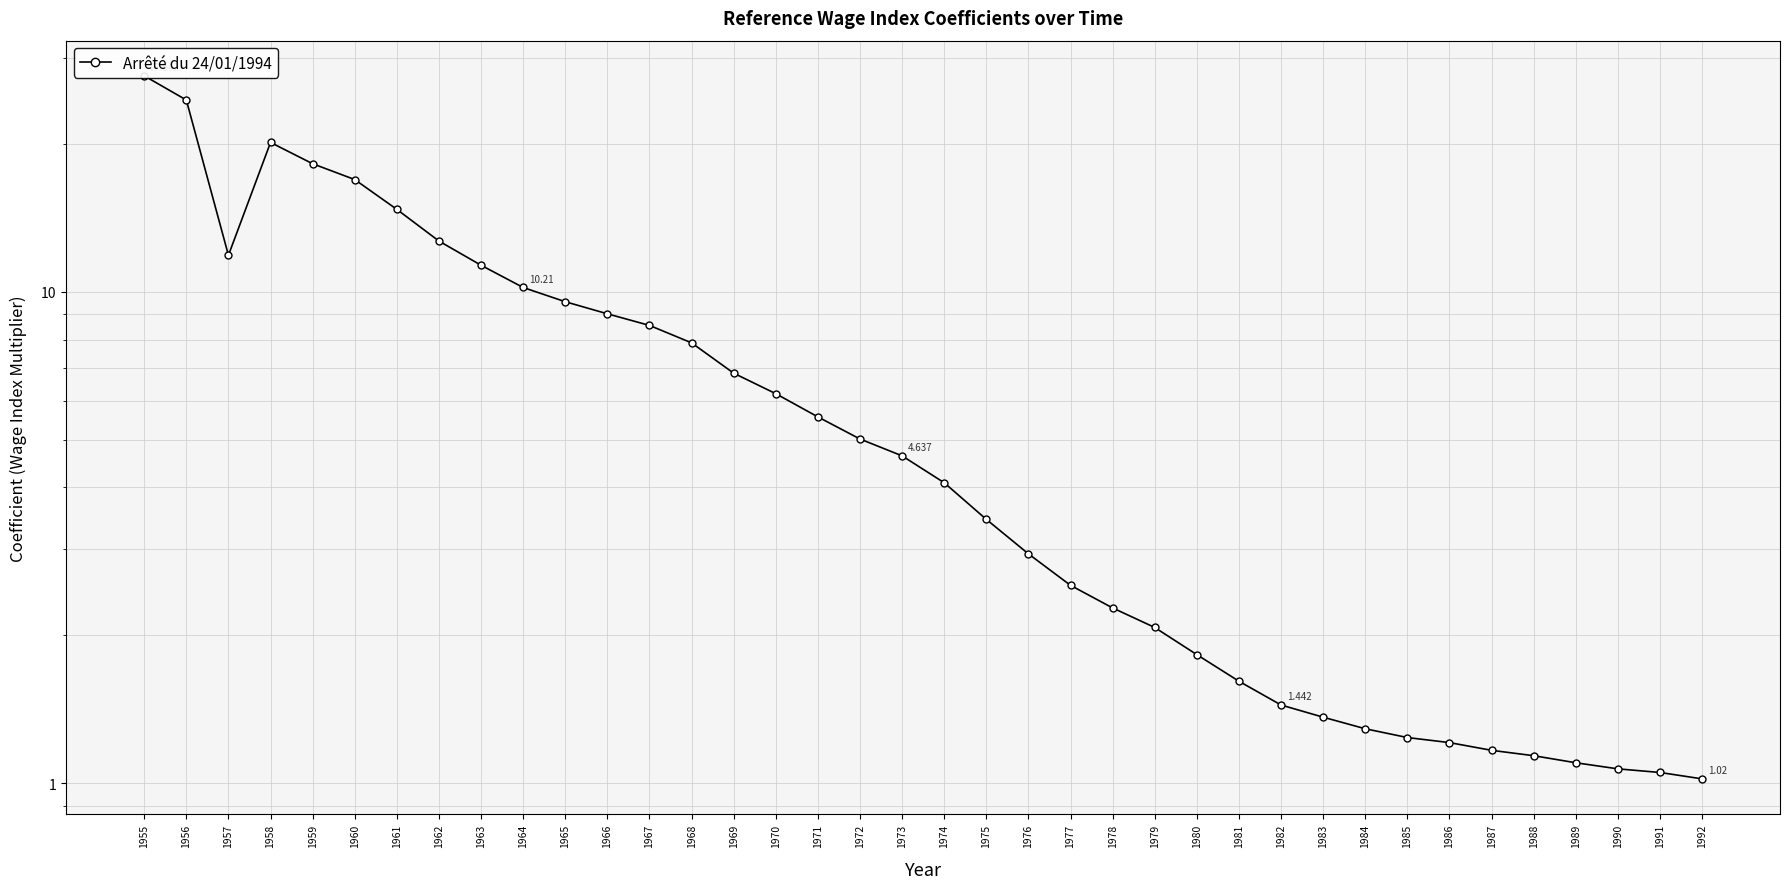

How many lines are shown in the chart?

1